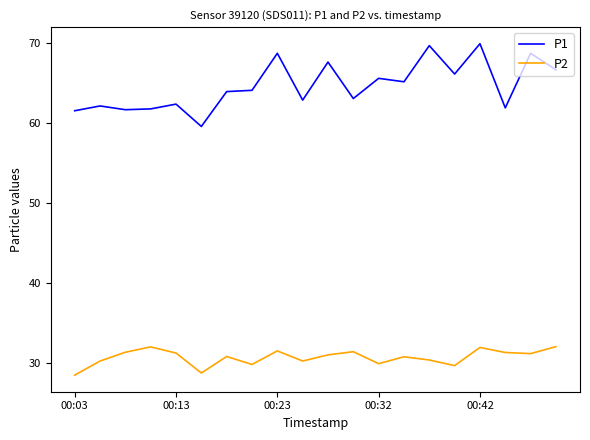

List the series in order of their overall mean, lowest first.

P2, P1